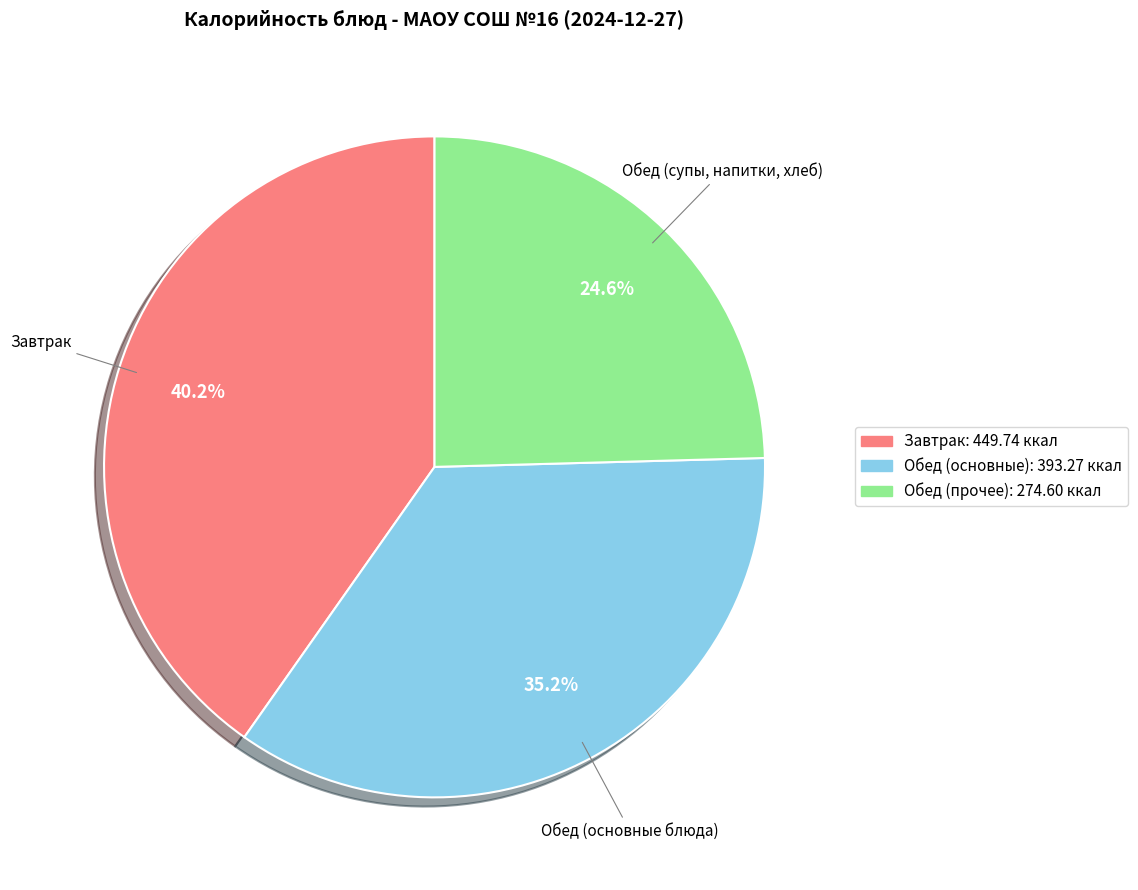

Is there a majority slice in this chart?

No